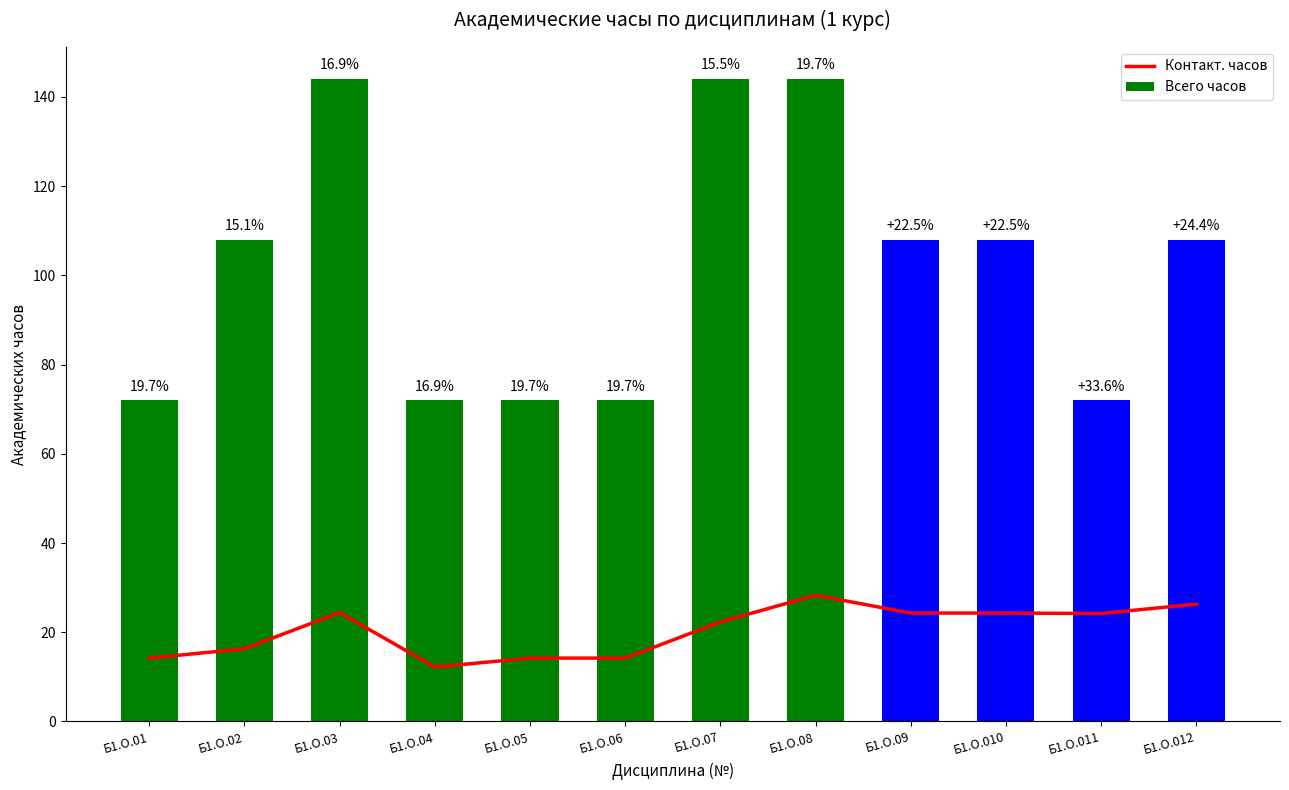

What value does the Всего часов series have at Б1.О.07?

144.0